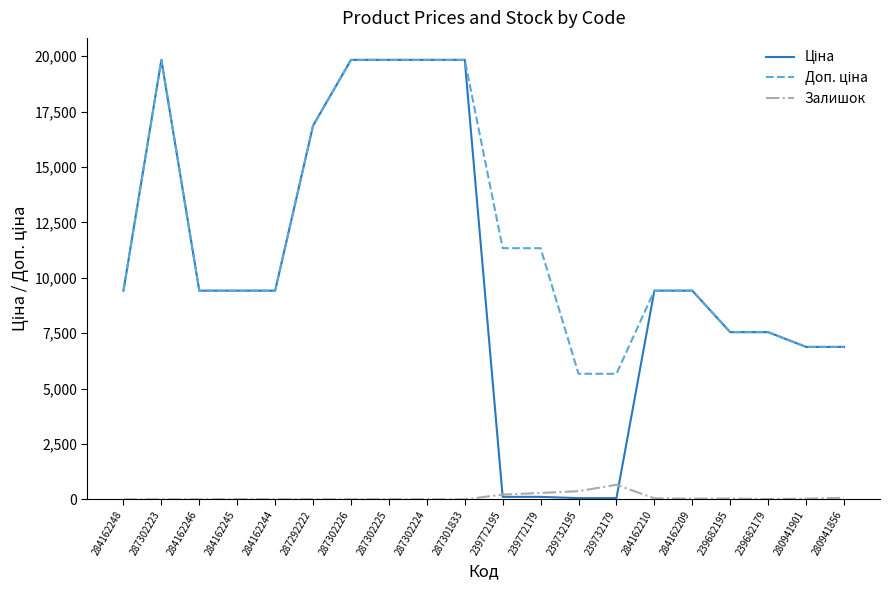

How many categories are shown in the chart?

20